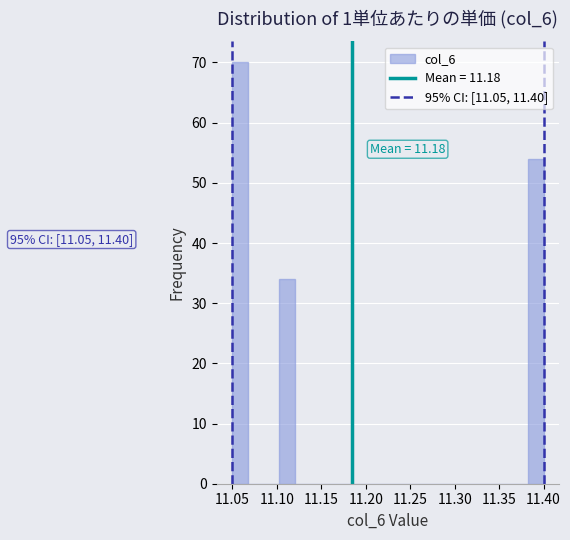

Read against the x-axis, roughly where is the centre of the tallest bar?

11.060